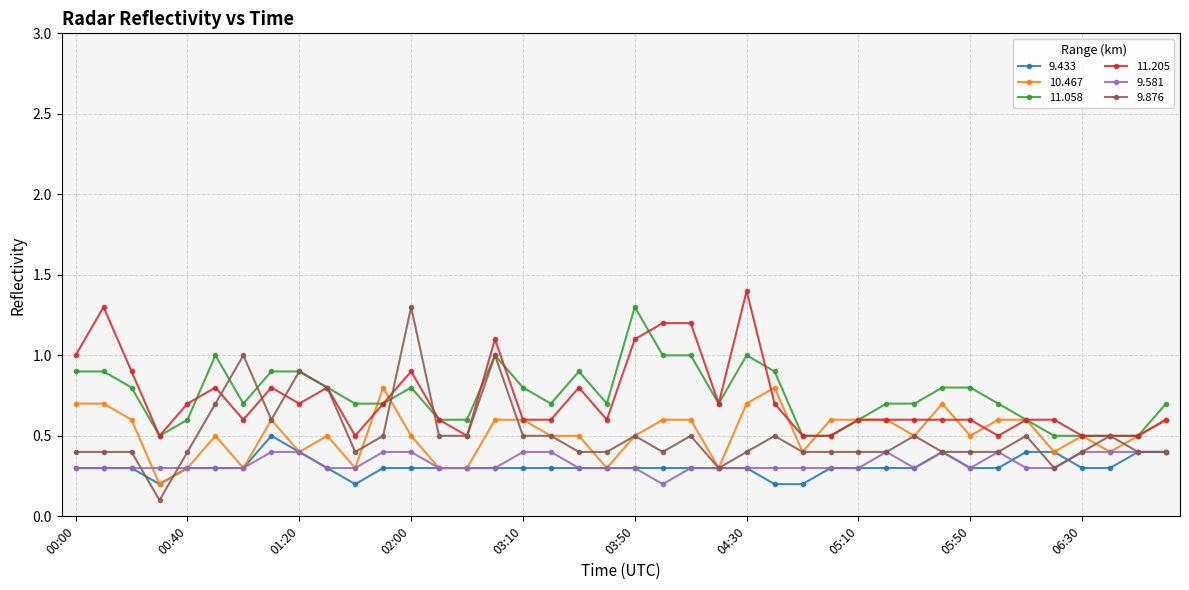

True or false: 9.433 has more than 0 points higher than both neighbors.

True